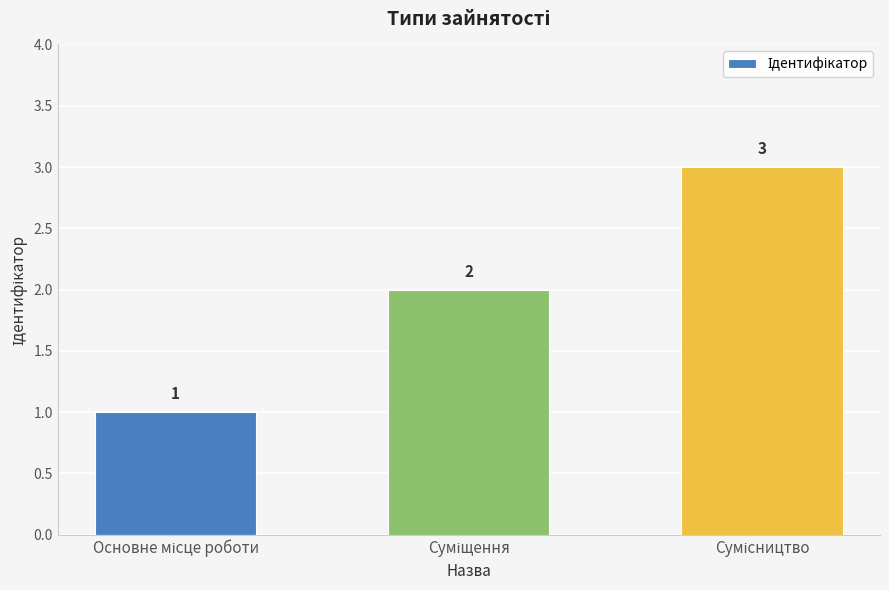

What is the value of the 3rd bar from the left?

3